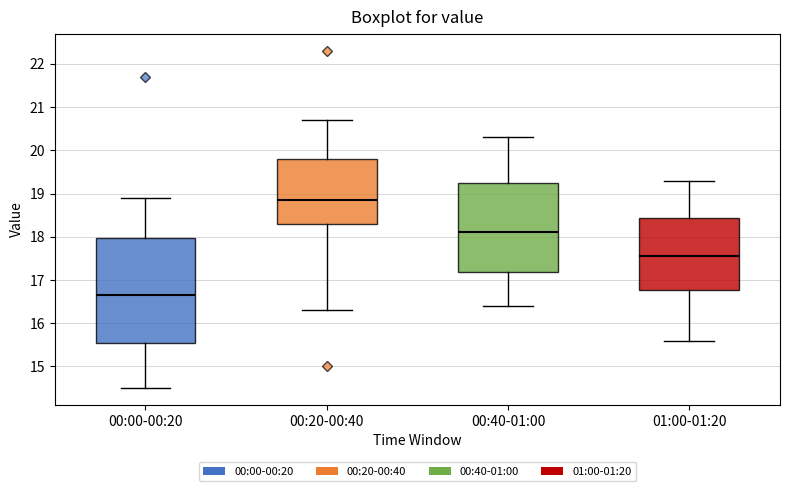

Where is the upper edge of the box for 00:20-00:40 on the y-axis? The values are not printed on the chart, so give them approximately, as read against the axis.

19.8